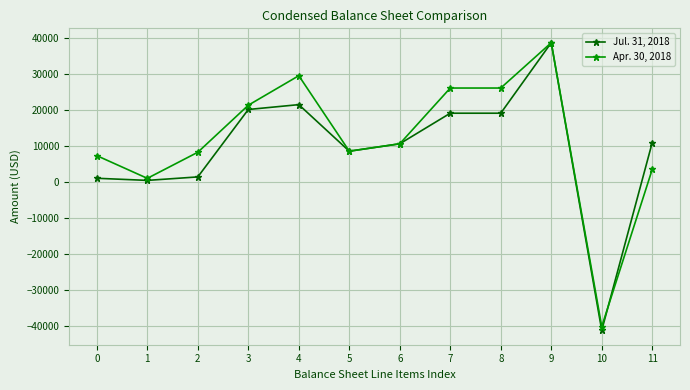

Where is Apr. 30, 2018 nearest to the value -802?

1